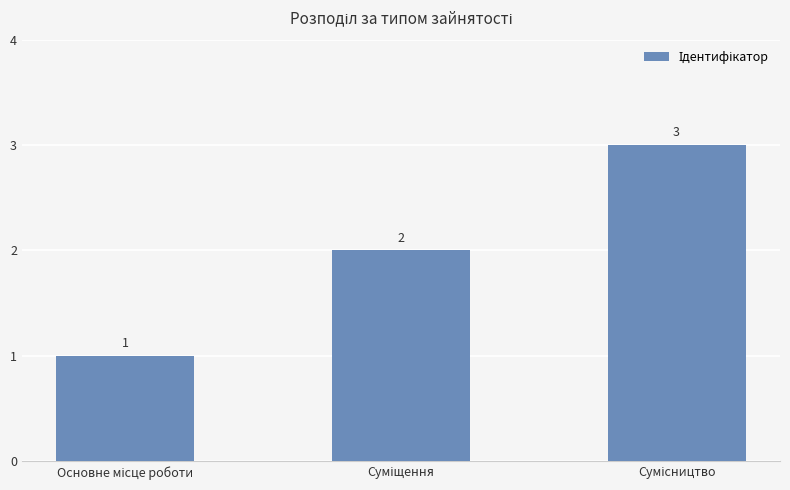

How many data points are less than 2?

1